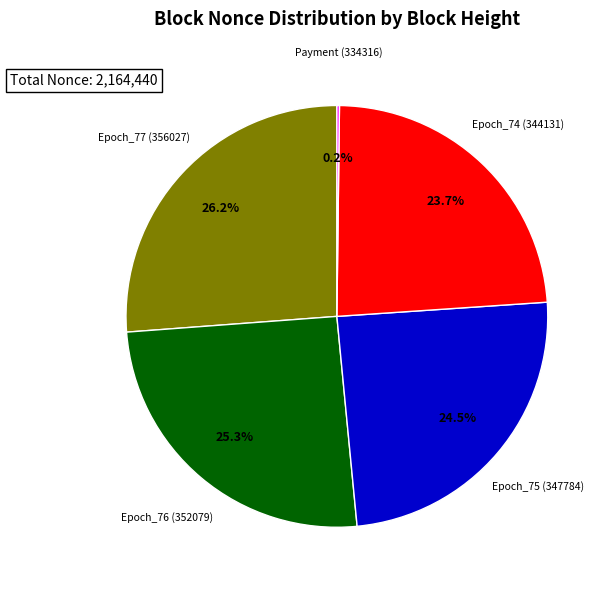

Does any single category account for the majority?

No